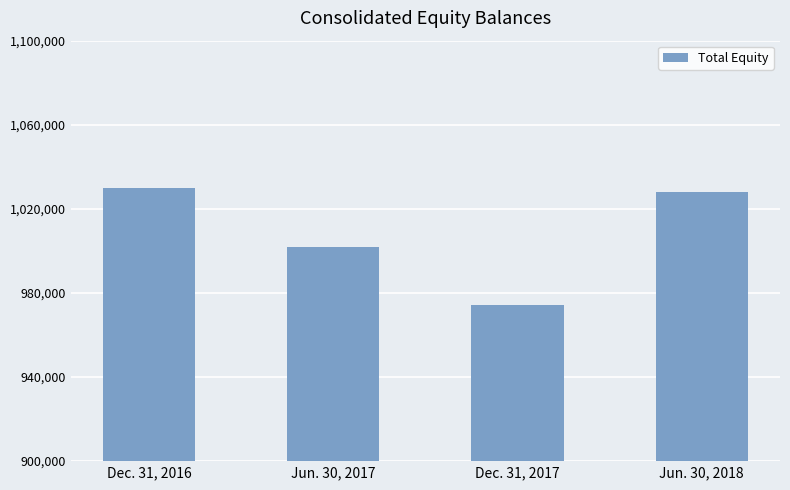

Reading right to left, list all the values displayed in this chart.

1028243	974368	1001868	1029699